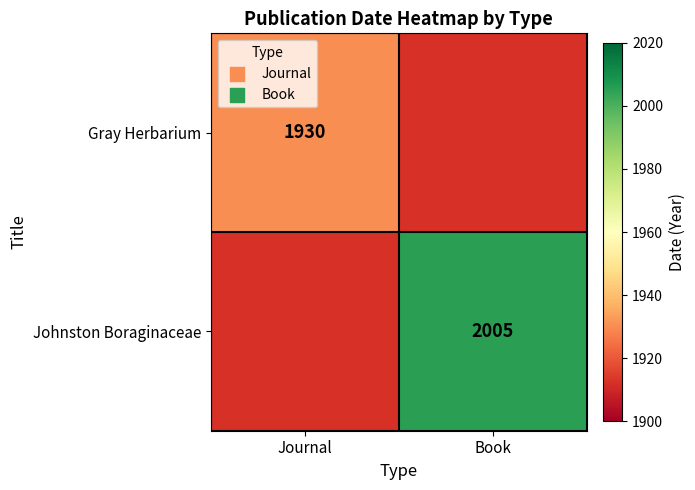

Is it true that Gray Herbarium equals 1930 at Journal?

True